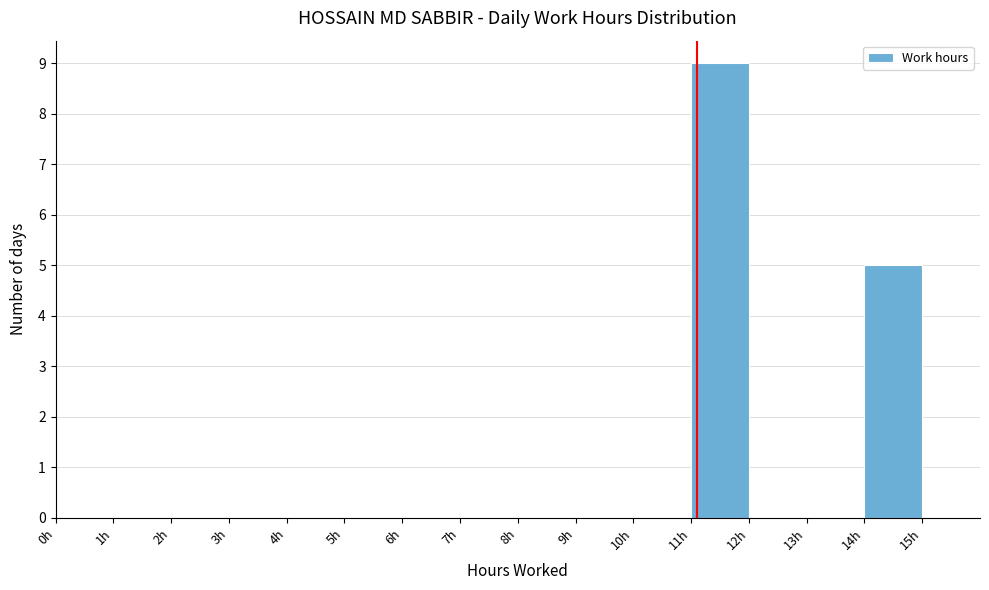

Which range on the x-axis has the tallest bar?

11 to 12